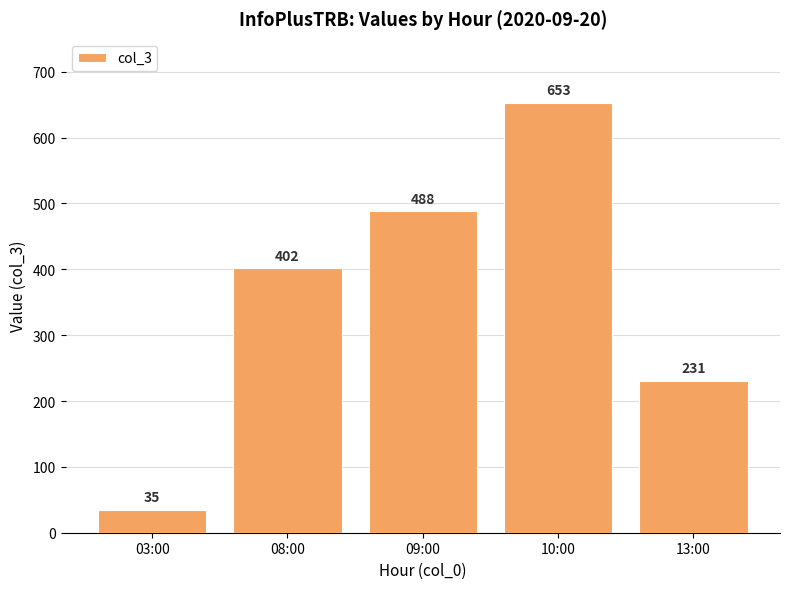

Read the value at 10:00.

653